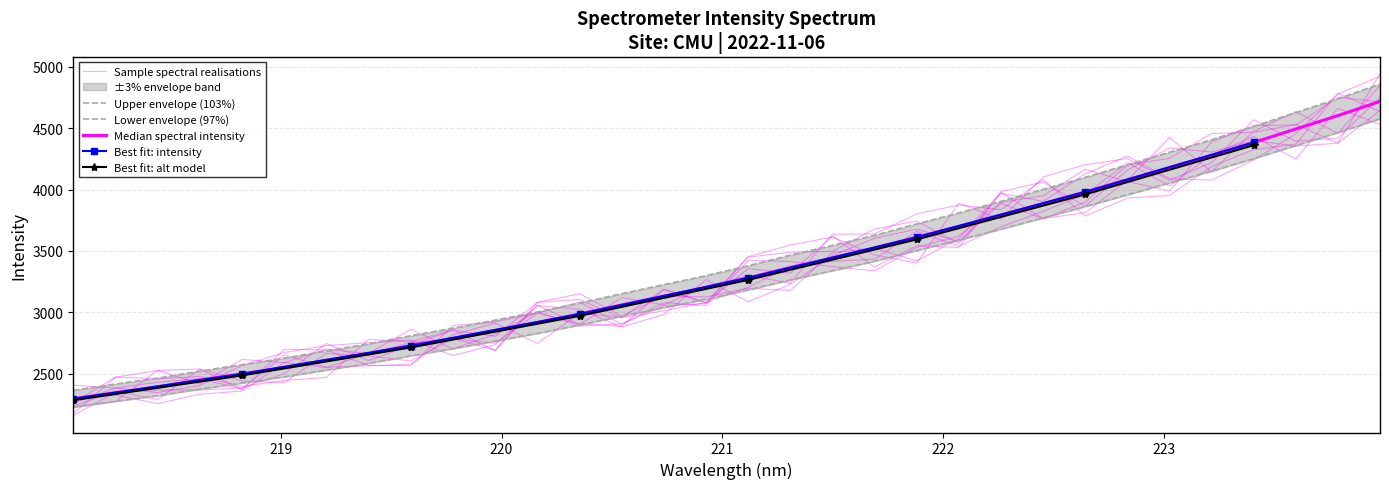

How many data points are less than 3378?

16